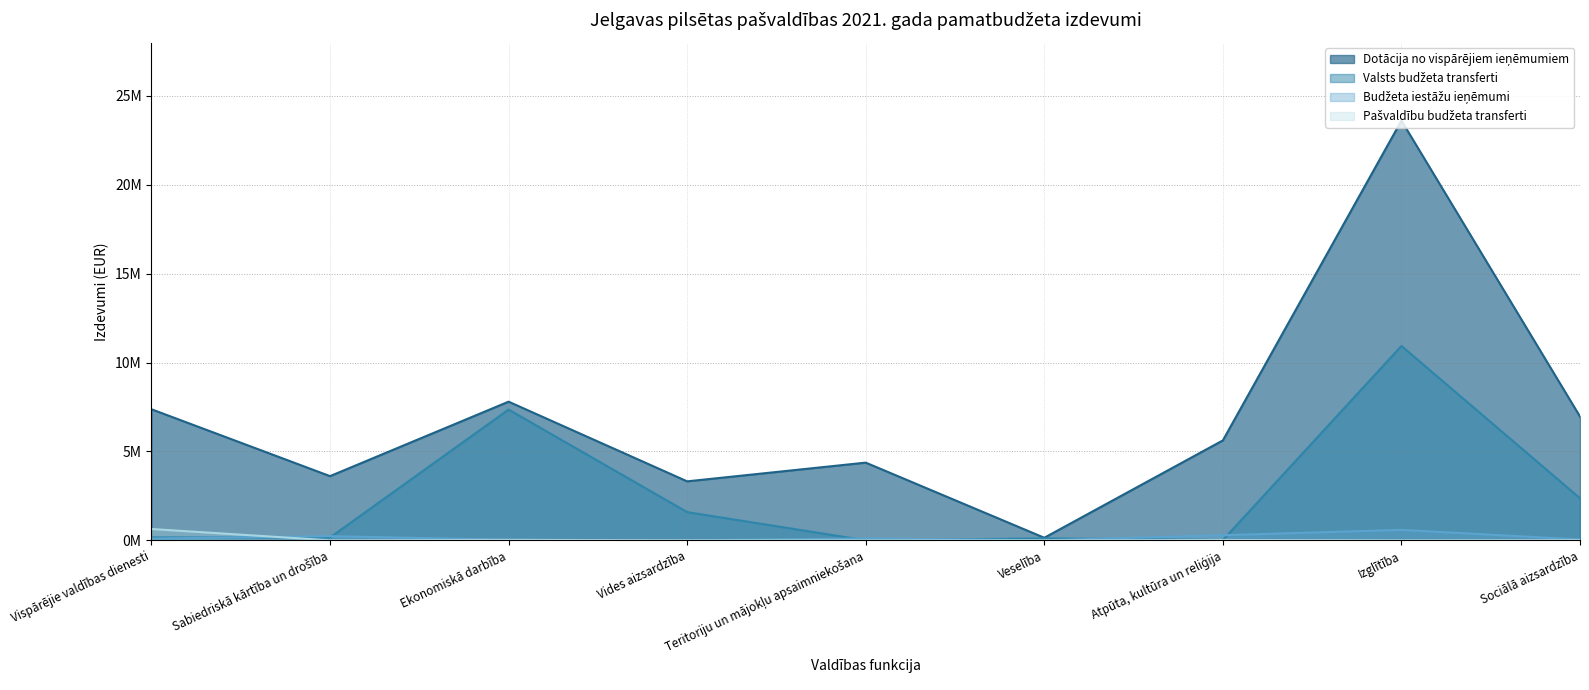

What is the highest value of the Dotācija no vispārējiem ieņēmumiem series?

23610557